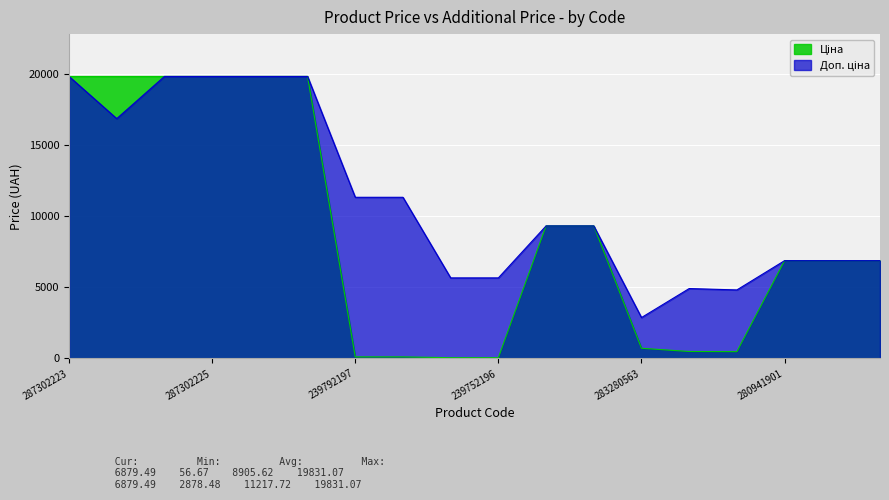

What is the label of the 9th point from the right?

239752196